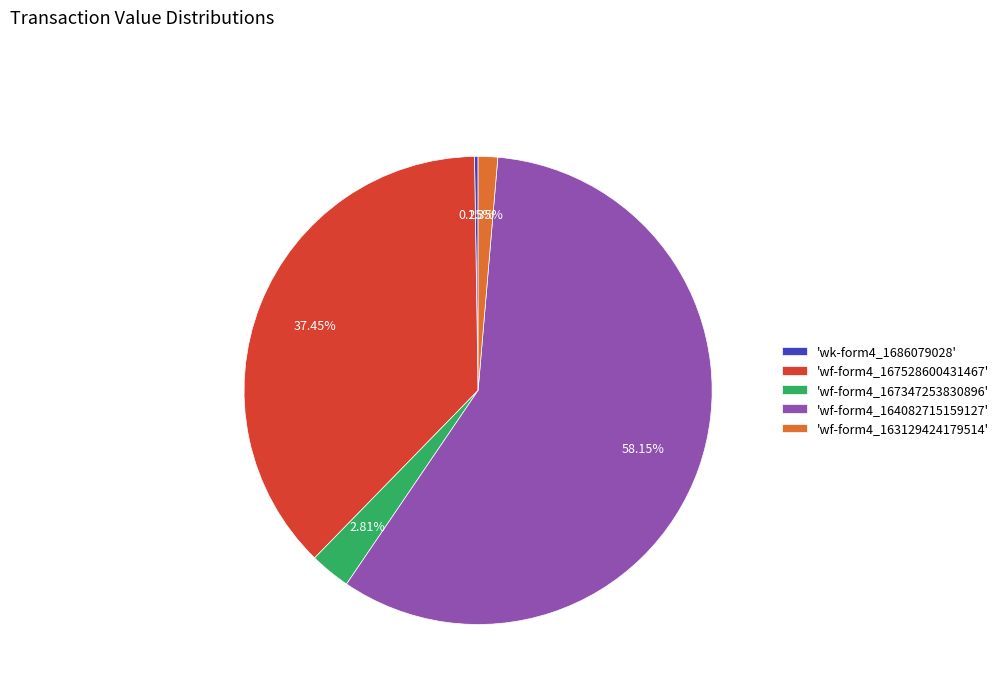

What is the majority slice?

'wf-form4_164082715159127'